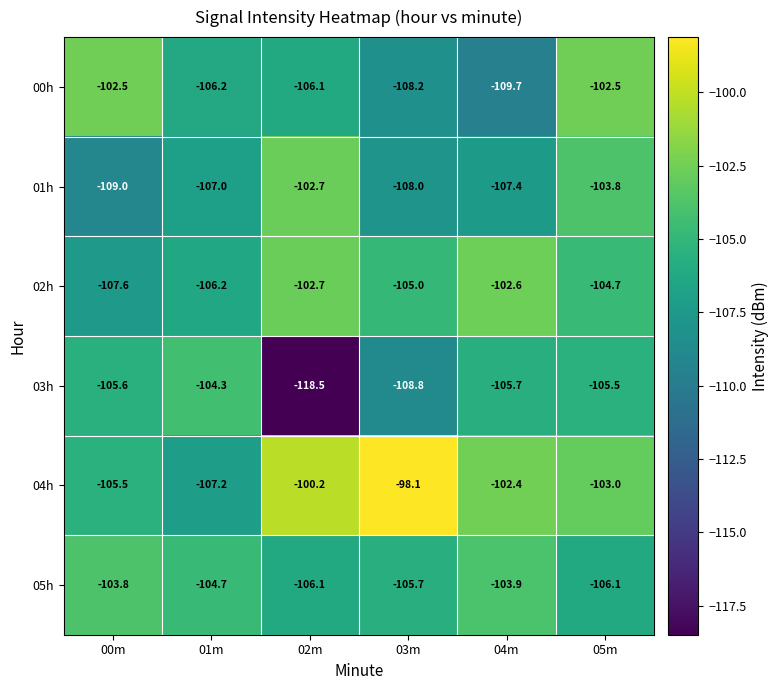

What is the difference between the maximum and minimum values in the 03h series?

14.2